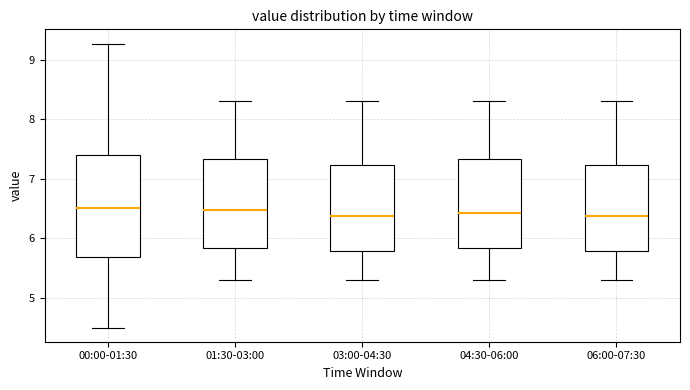

Reading left to right, transcribe this box plot: for each box, give where its median line is, the range the box spans, and where its two whiskers end, as read against the y-axis. The values are not printed on the chart, so give them approximately, as read against the axis.

00:00-01:30: median 6.5, box 5.7 to 7.4, whiskers 4.5 to 9.3
01:30-03:00: median 6.5, box 5.8 to 7.3, whiskers 5.3 to 8.3
03:00-04:30: median 6.4, box 5.8 to 7.2, whiskers 5.3 to 8.3
04:30-06:00: median 6.4, box 5.8 to 7.3, whiskers 5.3 to 8.3
06:00-07:30: median 6.4, box 5.8 to 7.2, whiskers 5.3 to 8.3